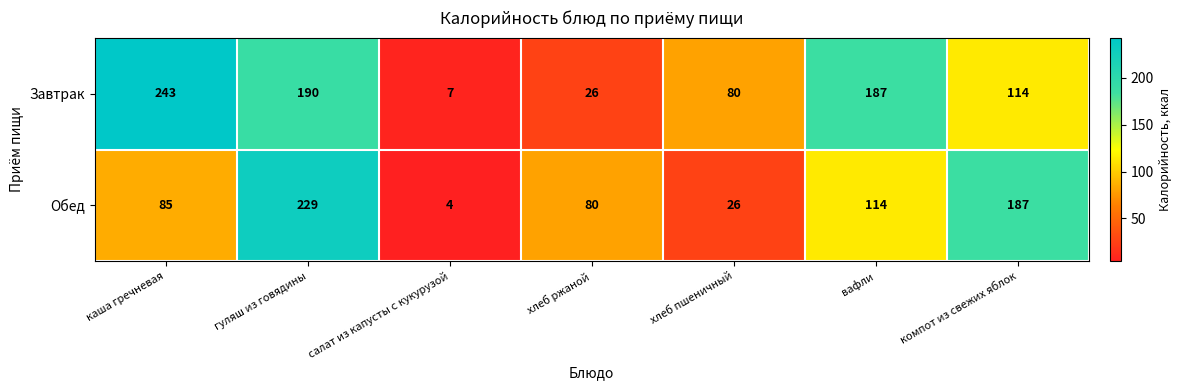

True or false: Завтрак has a value of 12 at хлеб ржаной.

False